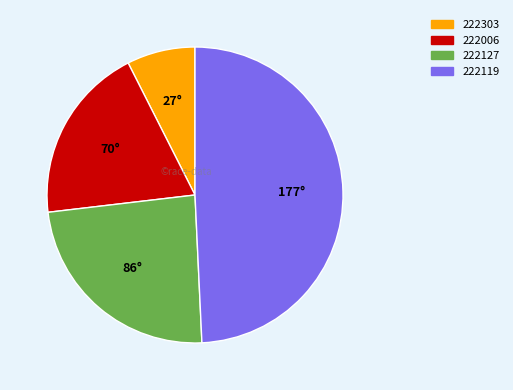

Is 222006 the majority of the pie?

No